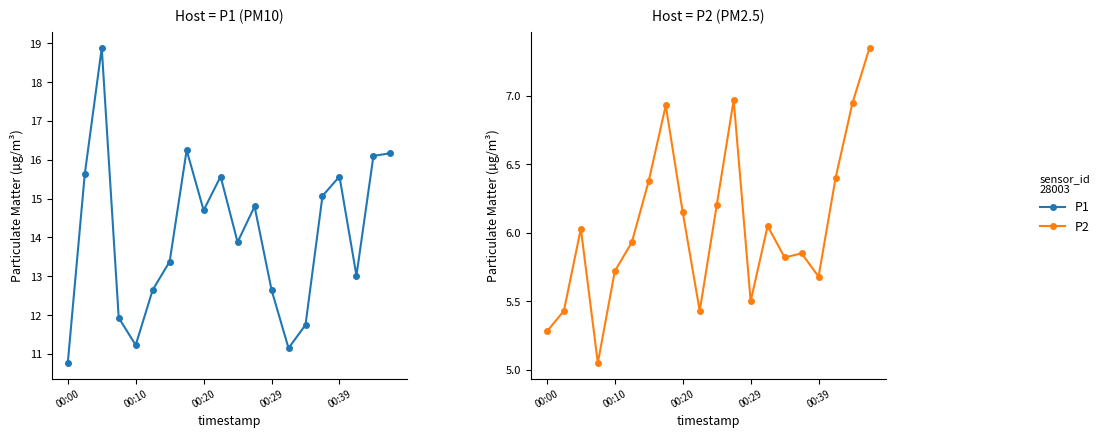

What is the sum of the P2 values at 5 and 18?

12.9